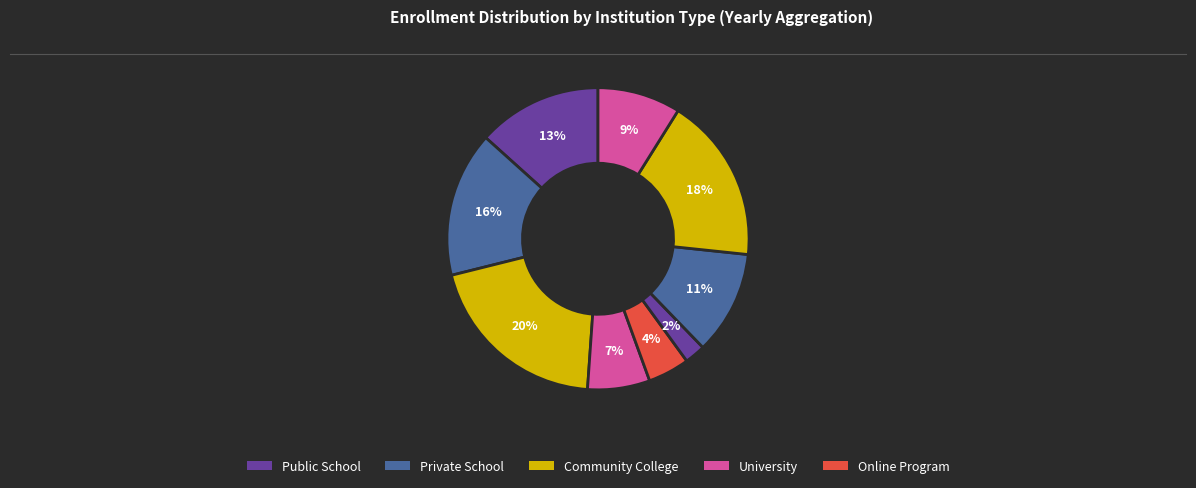

Is there any slice that represents more than half of the pie?

No